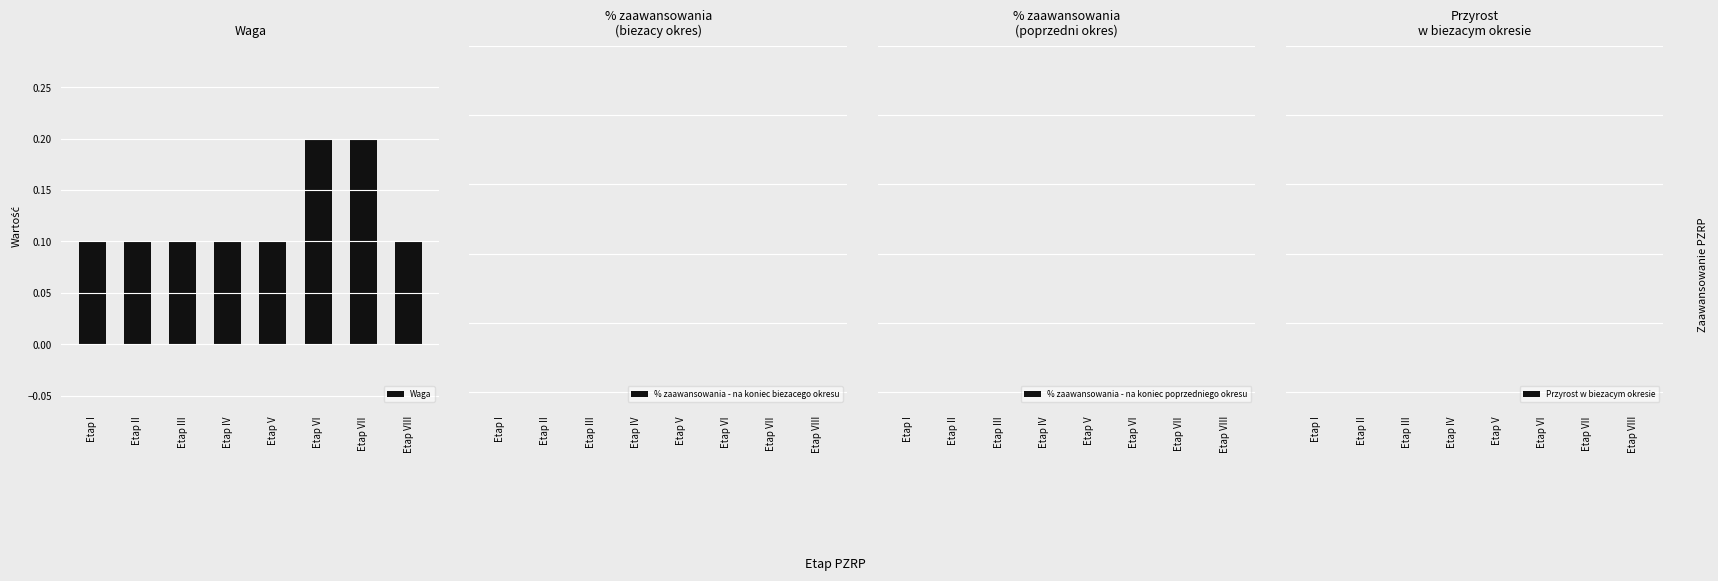

What position from the left is Etap VII?

7